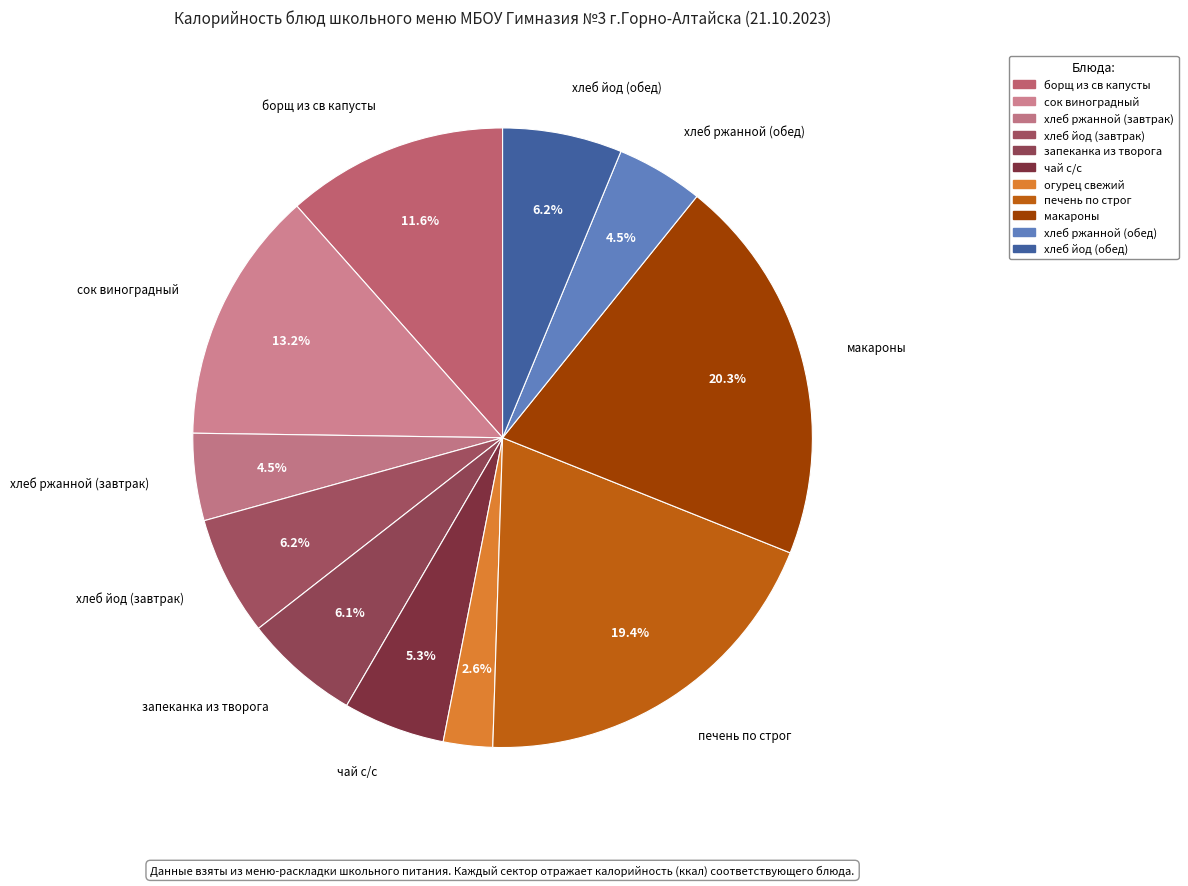

Rank the categories by value from lowest to highest.

огурец свежий, хлеб ржанной (завтрак), хлеб ржанной (обед), чай с/с, запеканка из творога, хлеб йод (завтрак), хлеб йод (обед), борщ из св капусты, сок виноградный, печень по строг, макароны